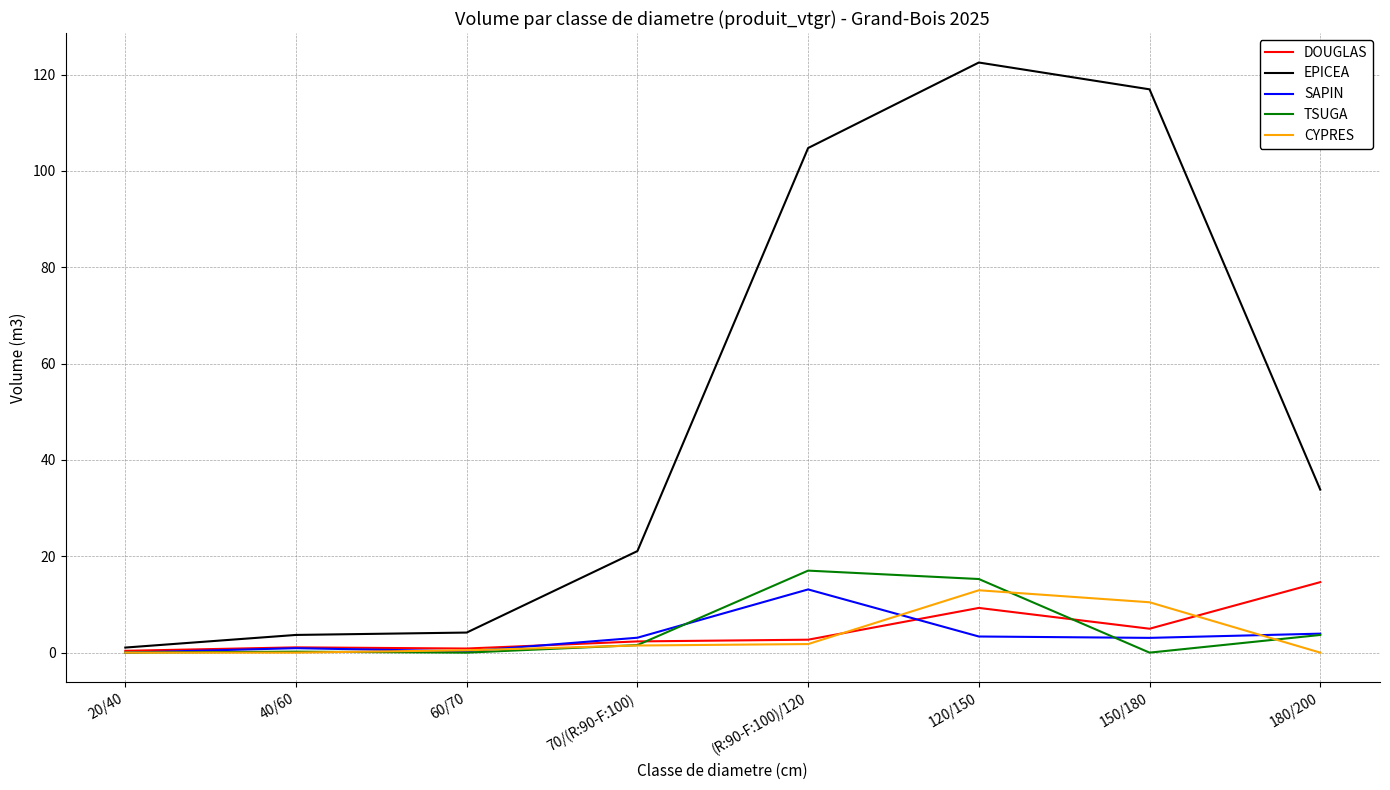

What position from the left is 150/180?

7